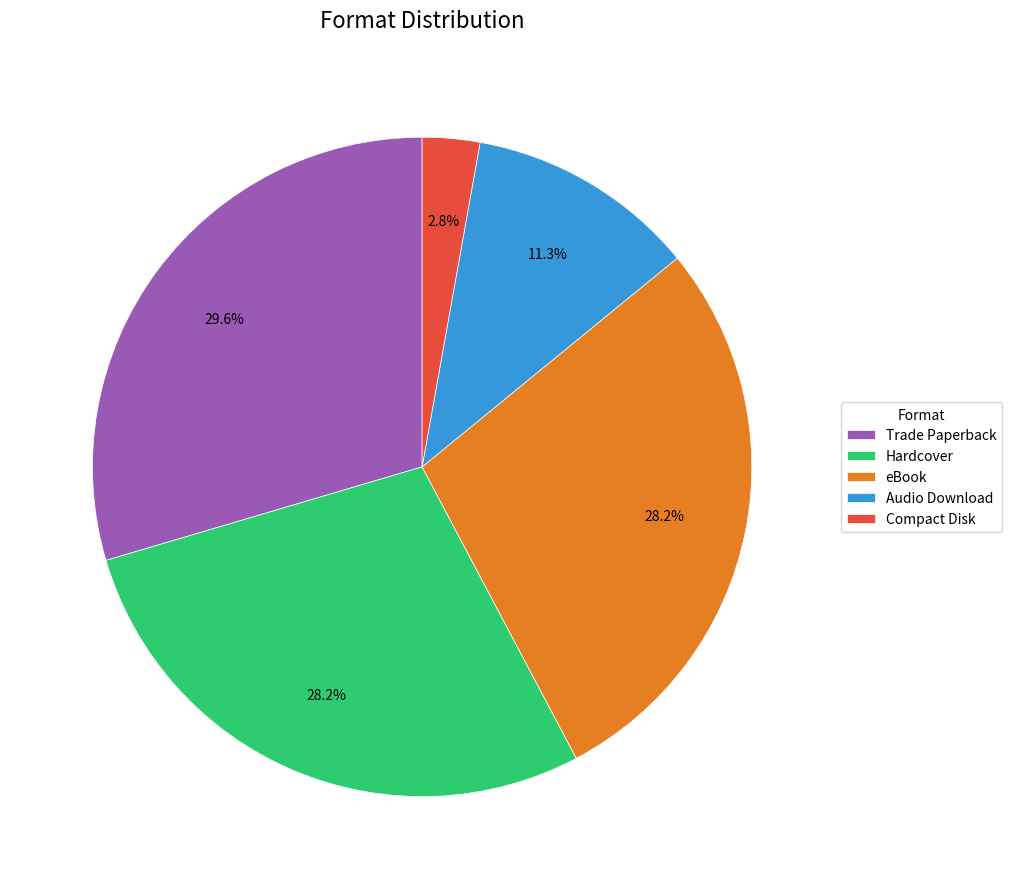

What is the largest slice in the pie chart?

Trade Paperback